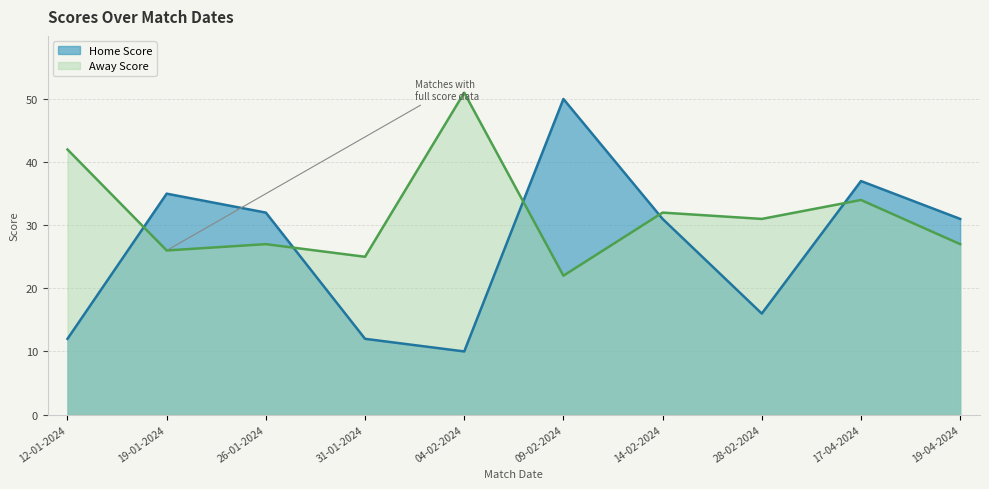

Between 28-02-2024 and 14-02-2024, which is larger?

14-02-2024